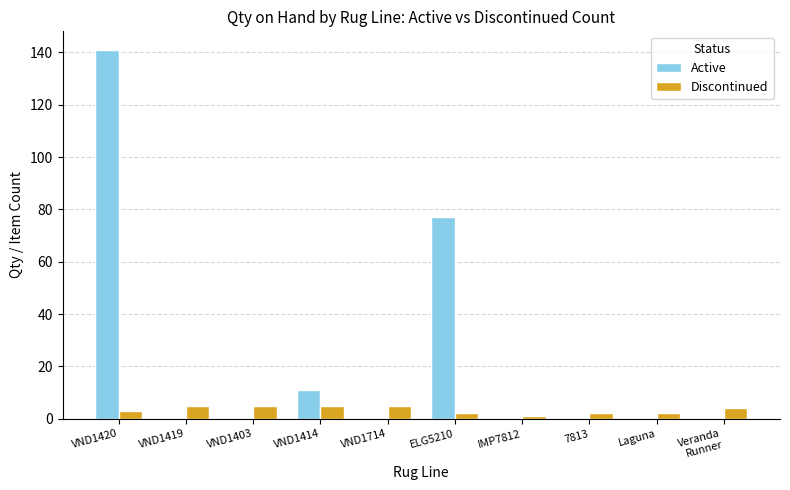

At which category does the chart reach its peak across all series?

VND1420